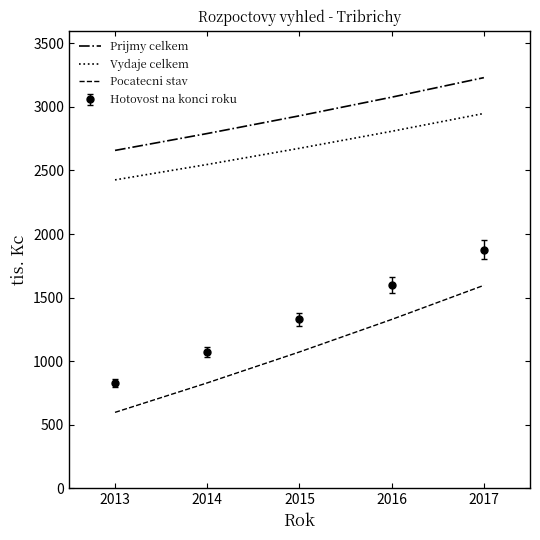

What are all the series names shown in the legend?

Prijmy celkem, Vydaje celkem, Pocatecni stav, Hotovost na konci roku